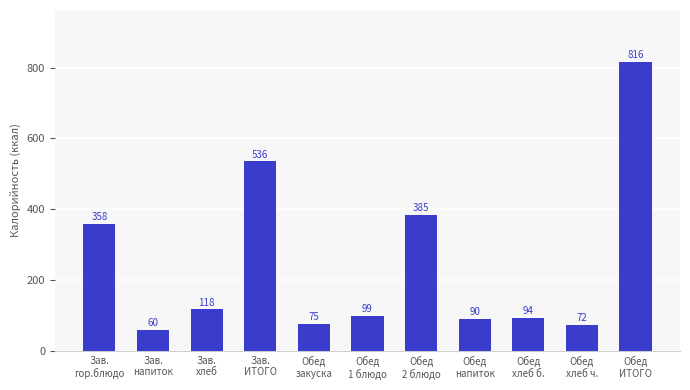

Which has a higher value, Зав.
напиток or Обед
закуска?

Обед
закуска